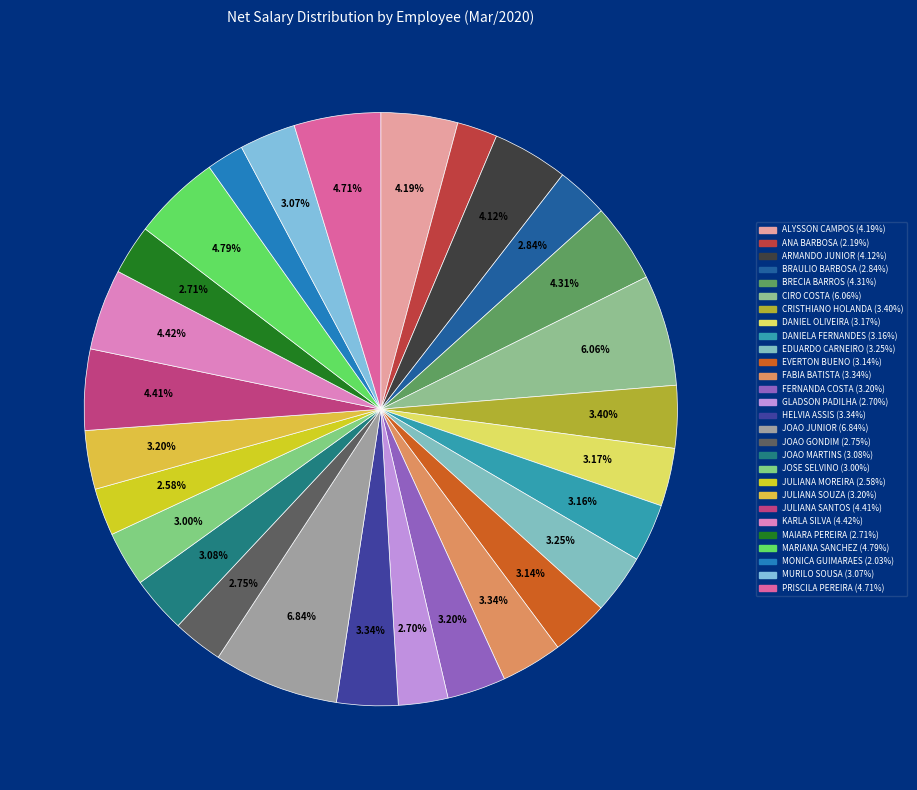

Count the number of slices in the pie.

28